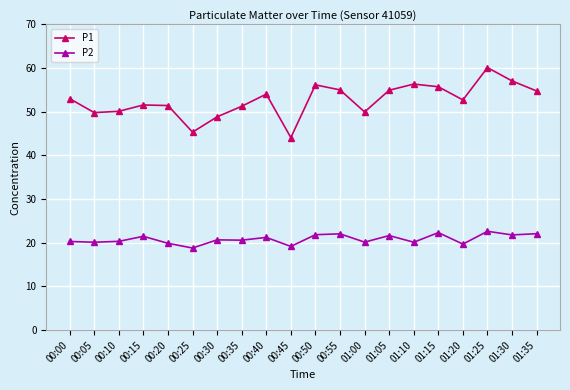

What is the label of the 13th point from the right?

00:35